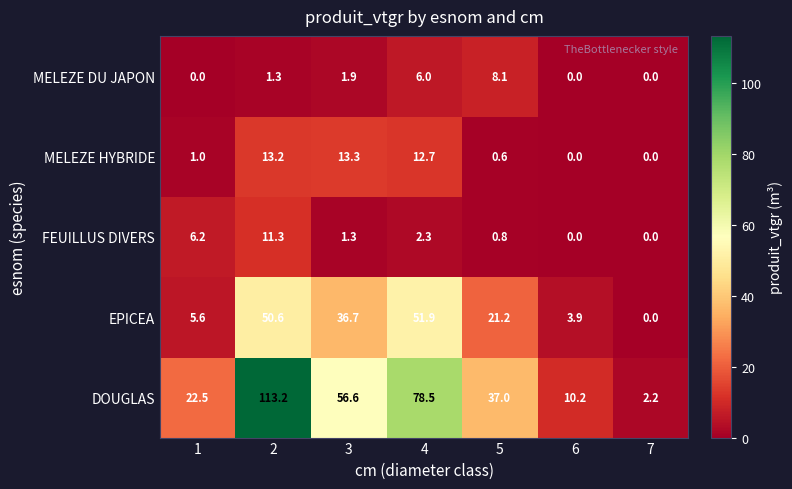

Which category has the highest value in the MELEZE HYBRIDE series?

3